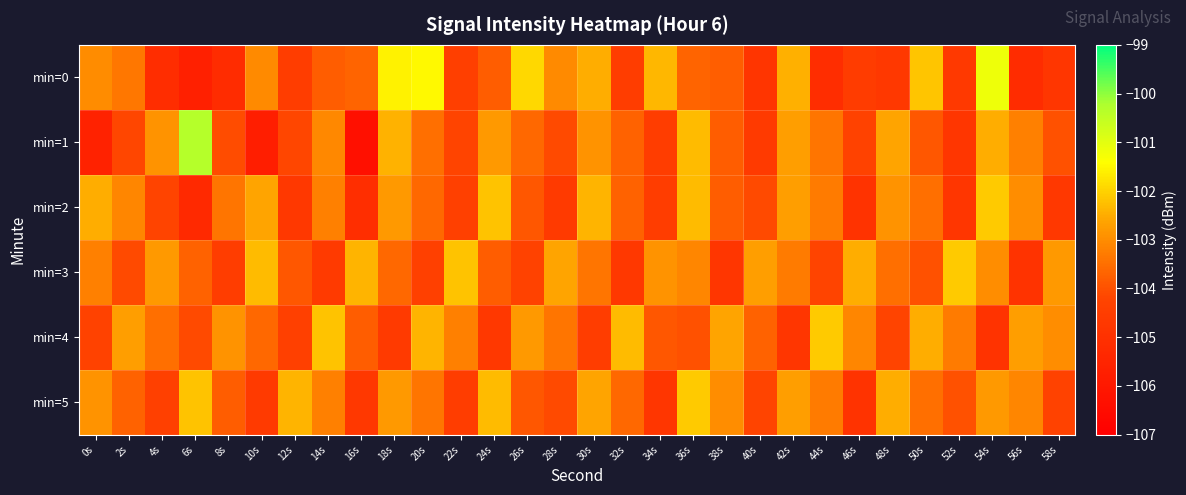

Which category has the highest value across all series?

6s